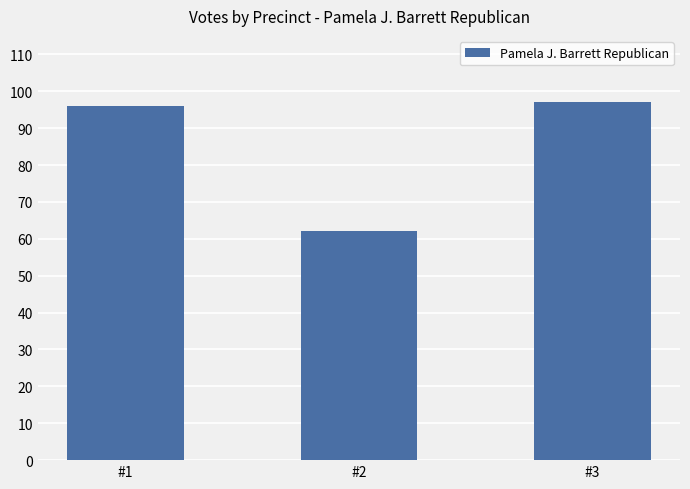

Does the chart contain stacked bars?

No